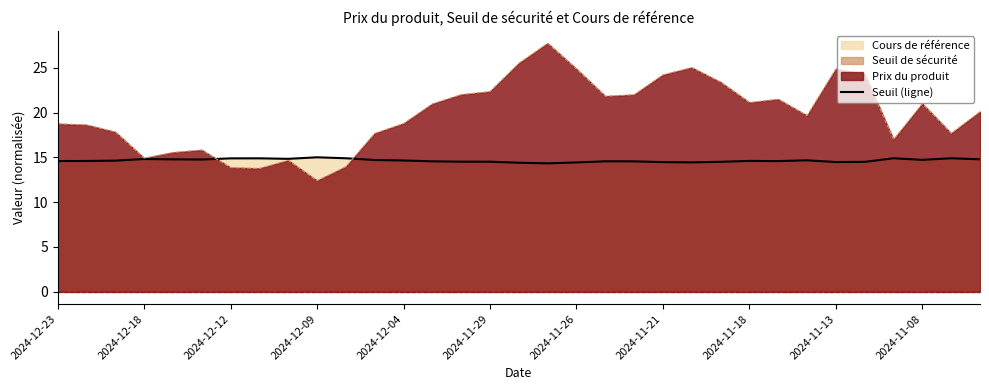

What is the minimum value shown in the chart?

14.3